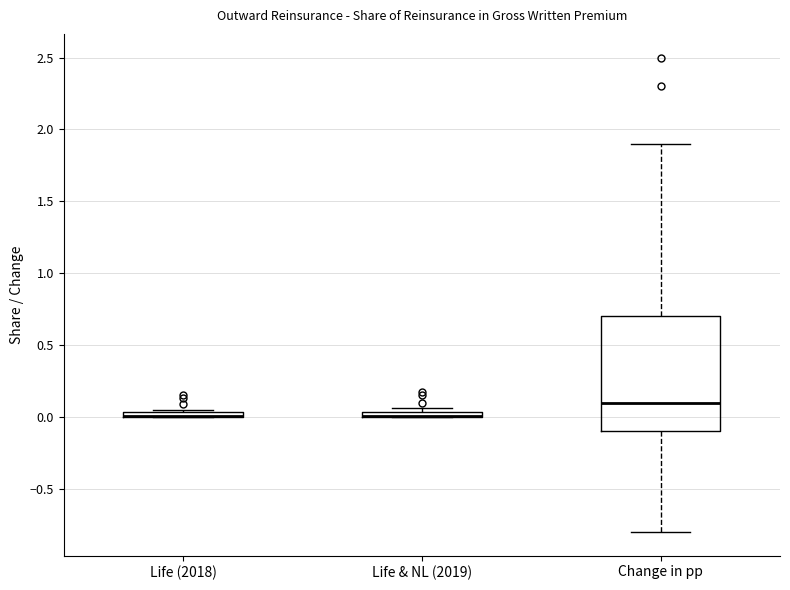

Which box is the tallest, from its lower edge to its upper edge?

Change in pp